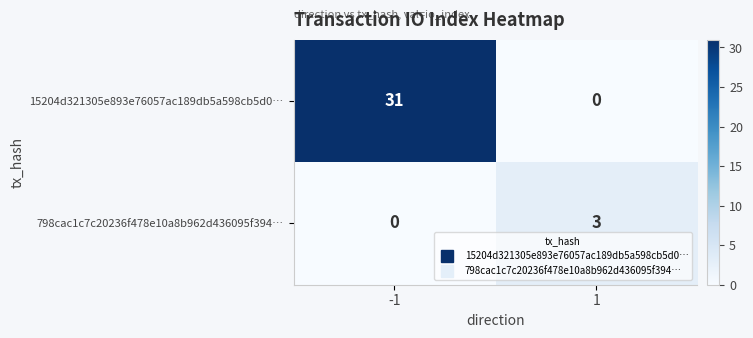

What is the sum of the 798cac1c7c20236f478e10a8b962d436095f394… values at -1 and 1?

3